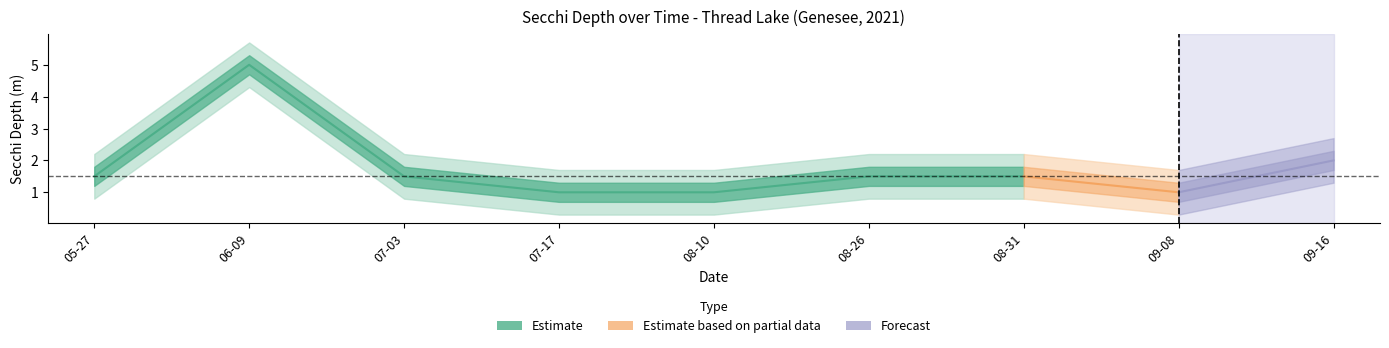

How many values are between 1 and 2?

8